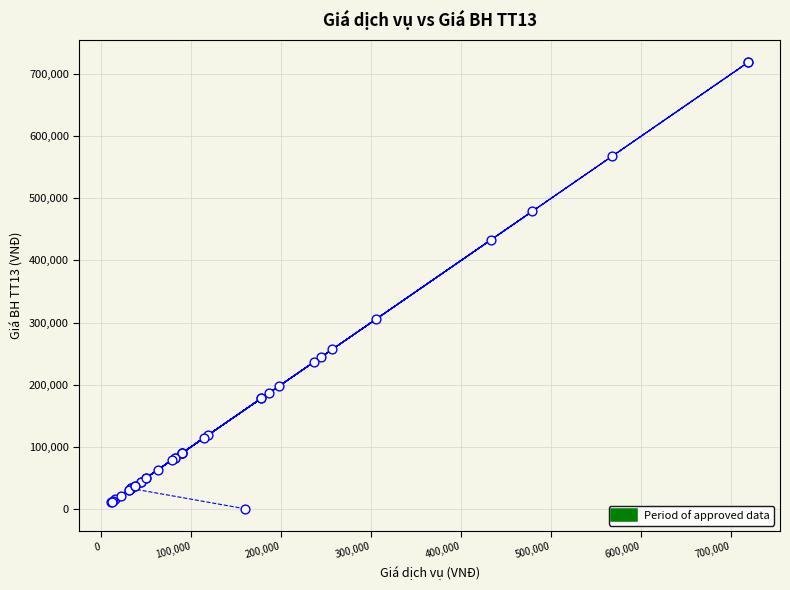

What Y value in the scatter plot is closest to 359500?

305000